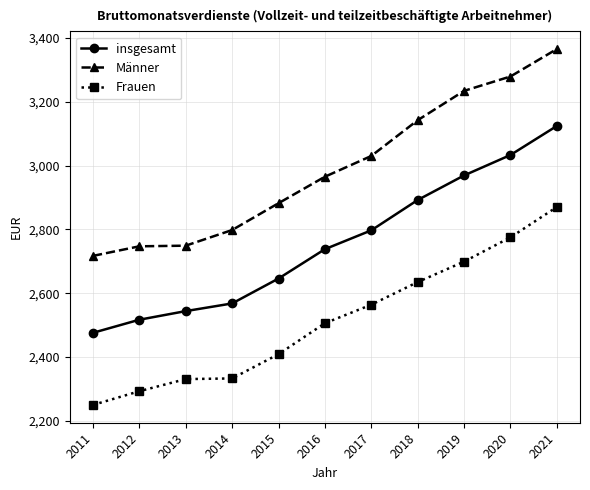

True or false: Frauen and Männer cross at least once.

False